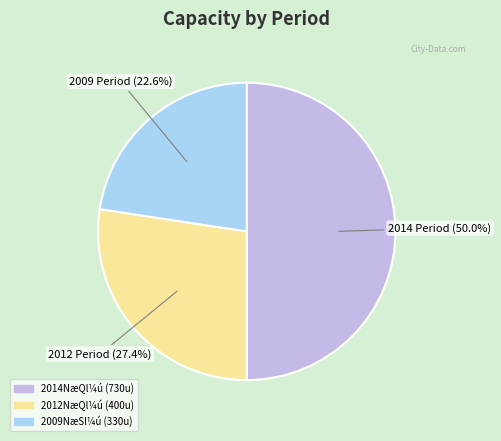

How many segments does this pie chart have?

3